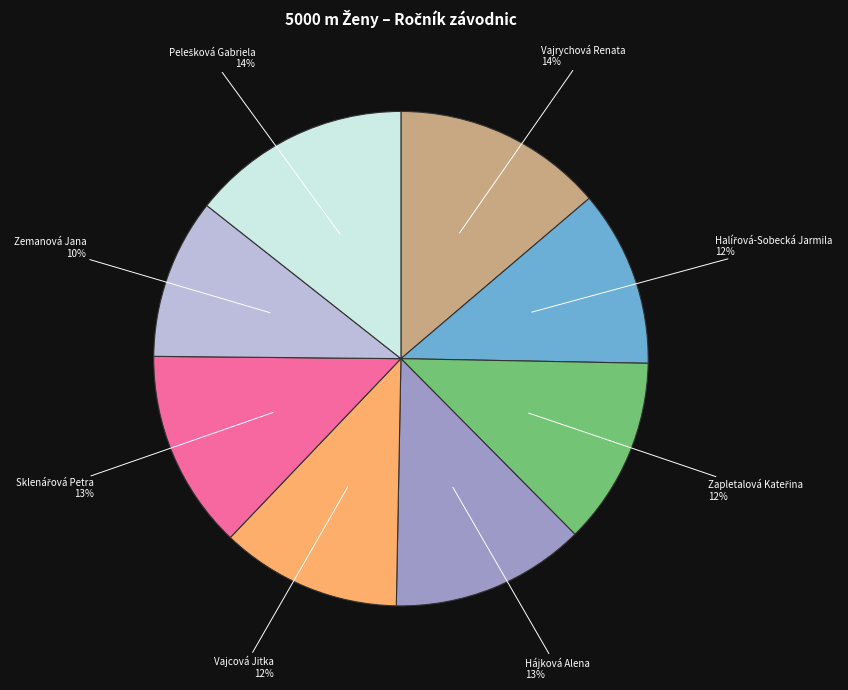

Between Vajcová Jitka and Hájková Alena, which is larger?

Hájková Alena